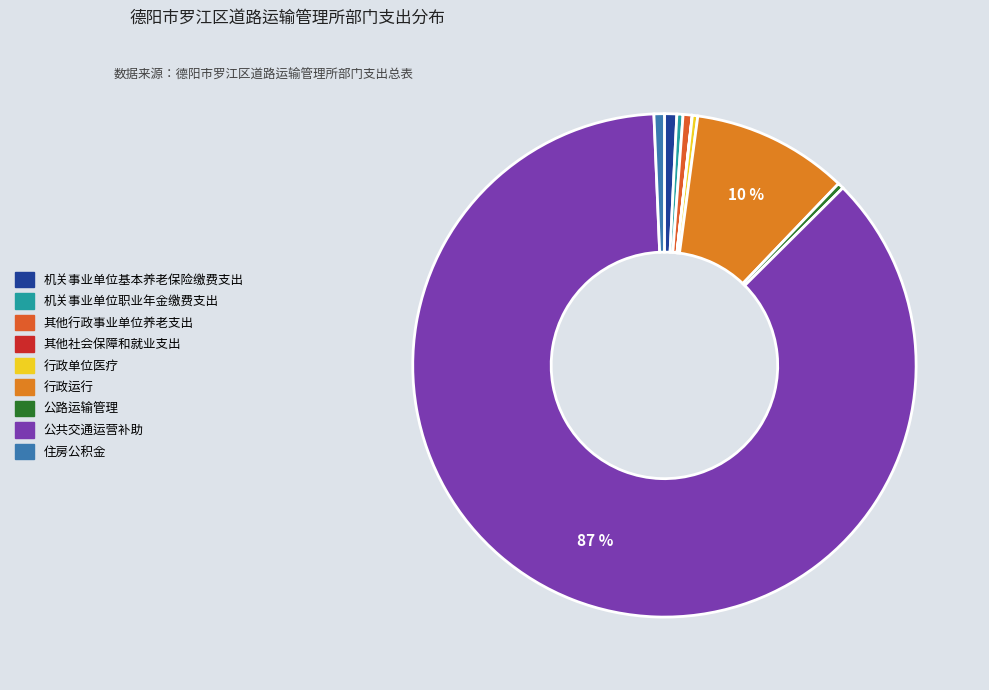

What portion of the pie excludes 其他行政事业单位养老支出?

99.4%